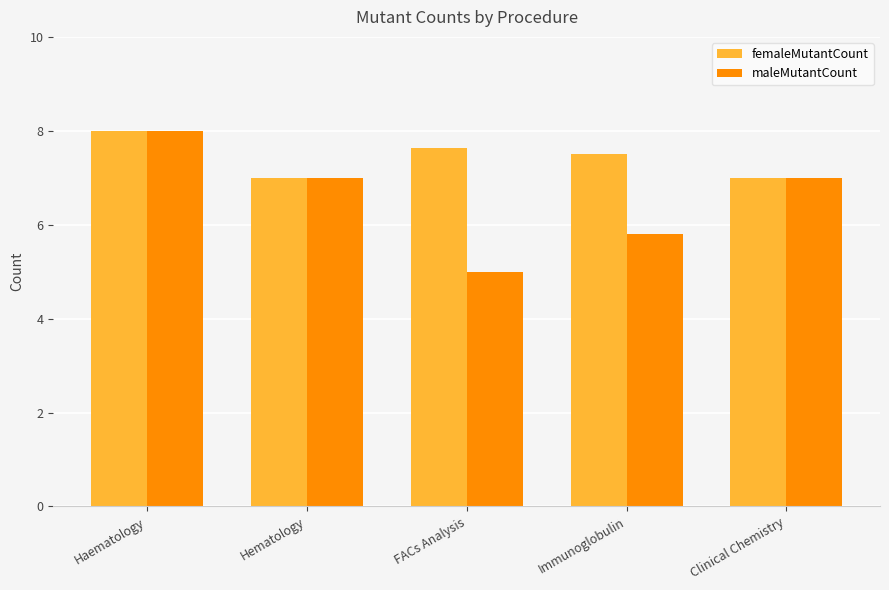

How many femaleMutantCount values are between 7 and 8?

5